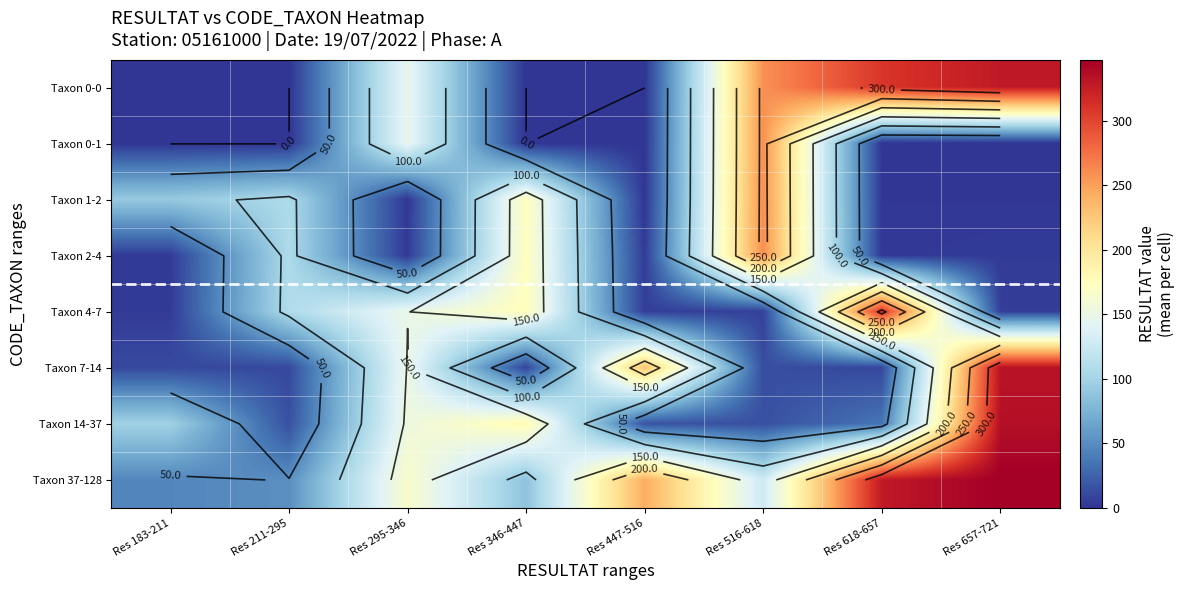

What is the minimum value for Taxon 14-37?

15.0